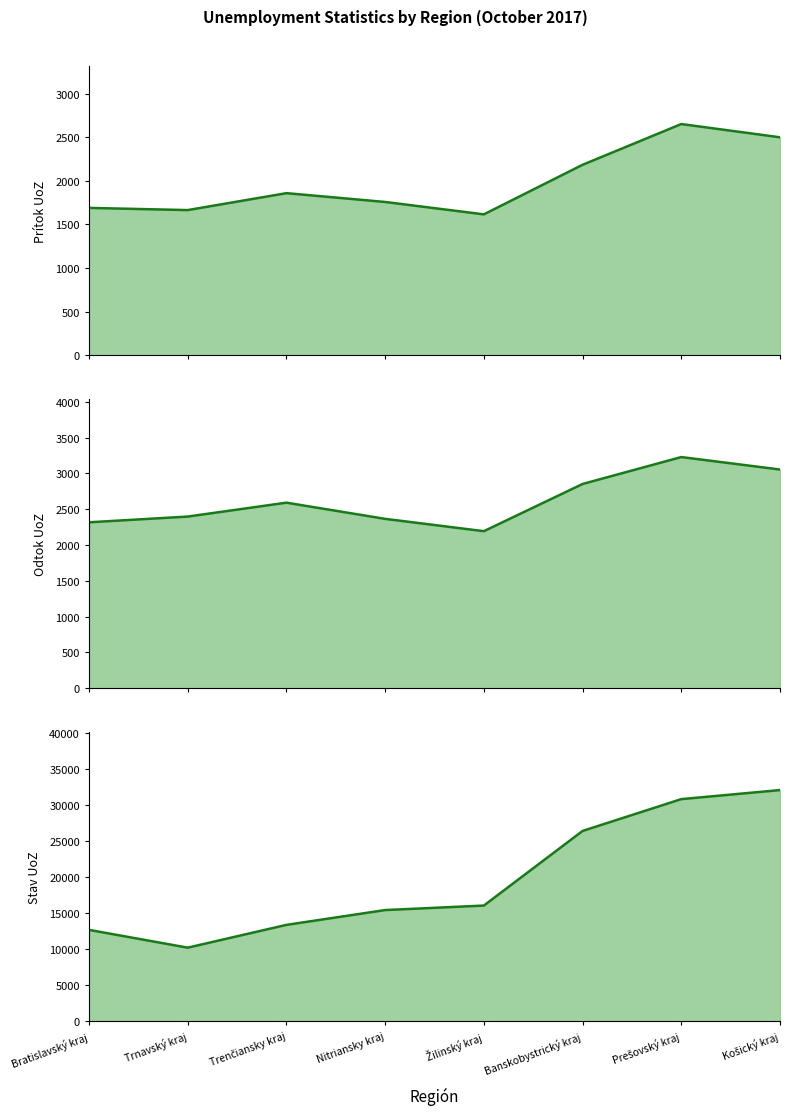

Reading left to right, transcribe all the data shown in this chart.

Prítok UoZ: Bratislavský kraj=1689	Trnavský kraj=1664	Trenčiansky kraj=1858	Nitriansky kraj=1757	Žilinský kraj=1615	Banskobystrický kraj=2183	Prešovský kraj=2650	Košický kraj=2498
Odtok UoZ: Bratislavský kraj=2318	Trnavský kraj=2398	Trenčiansky kraj=2592	Nitriansky kraj=2366	Žilinský kraj=2194	Banskobystrický kraj=2853	Prešovský kraj=3229	Košický kraj=3055
Stav UoZ: Bratislavský kraj=12692	Trnavský kraj=10224	Trenčiansky kraj=13386	Nitriansky kraj=15443	Žilinský kraj=16068	Banskobystrický kraj=26425	Prešovský kraj=30842	Košický kraj=32098